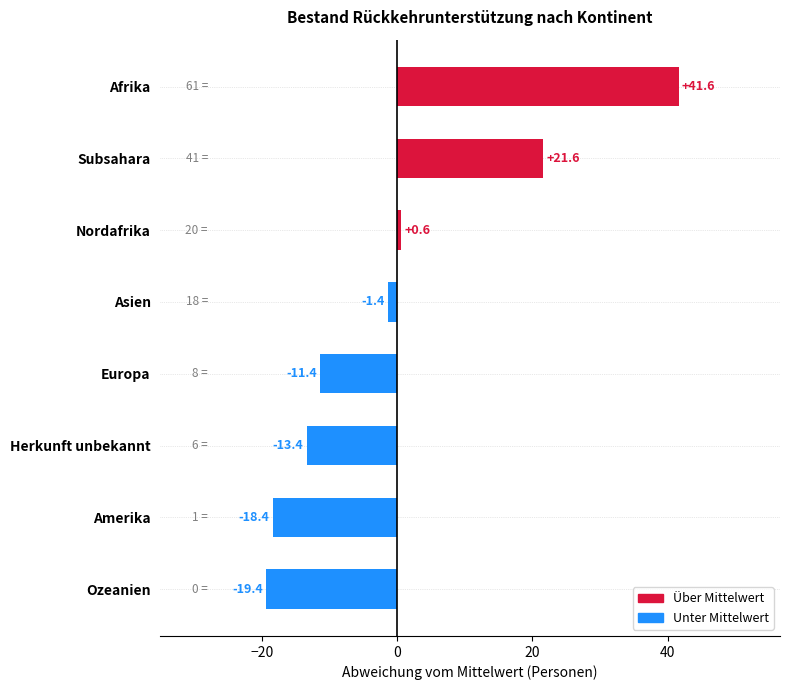

Where is the data nearest to the value 11?

Nordafrika